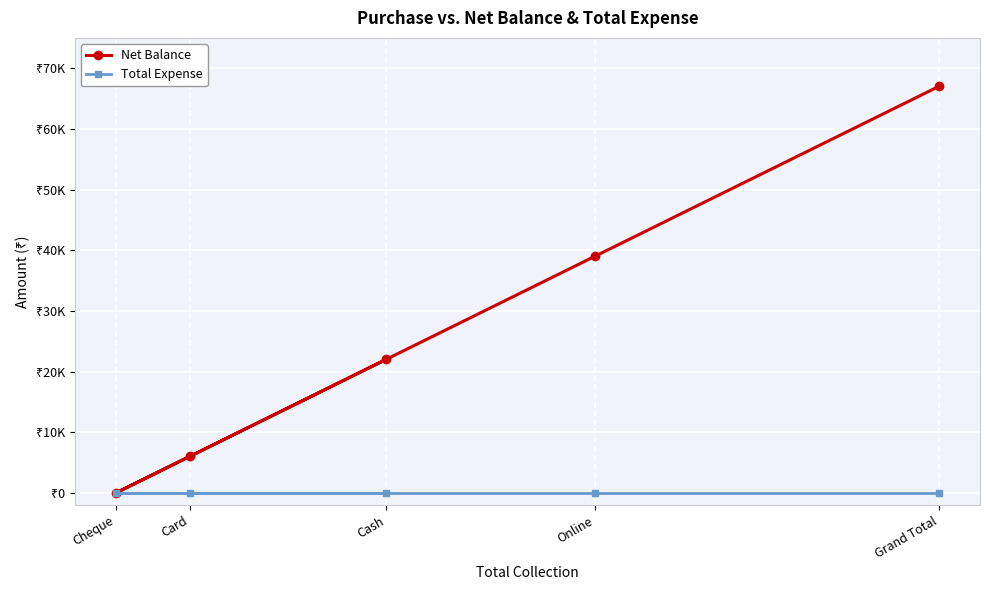

At which label does Net Balance first exceed 22001?

Online